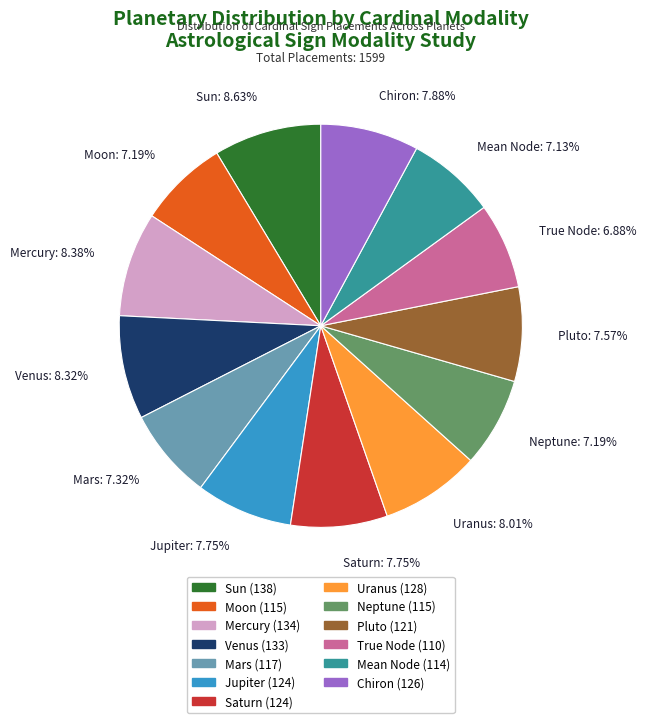

How many slices are in this pie chart?

13